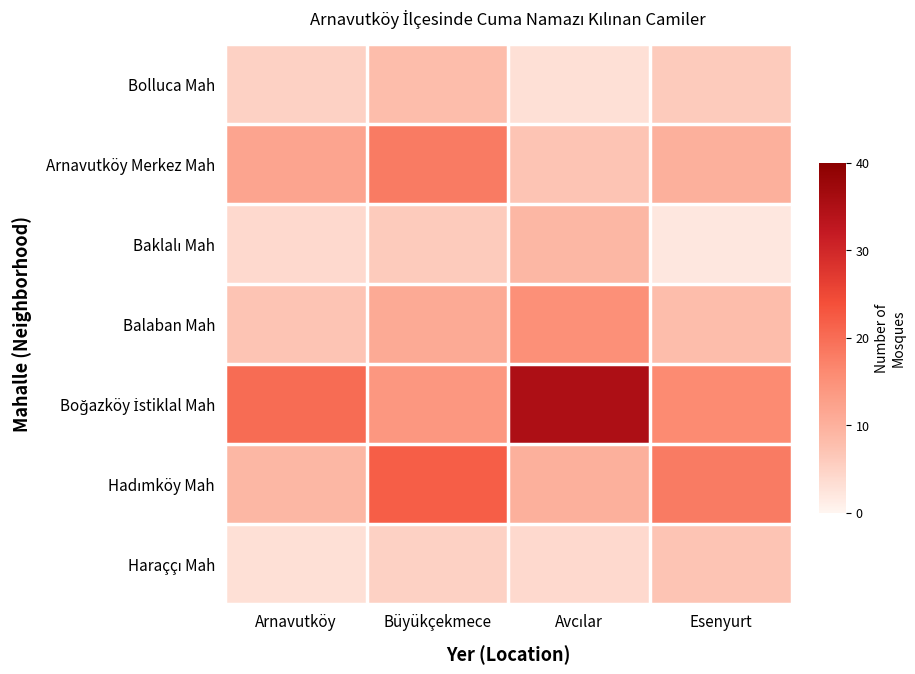

Between Arnavutköy and Avcılar, which series saw the biggest shift?

Boğazköy İstiklal Mah